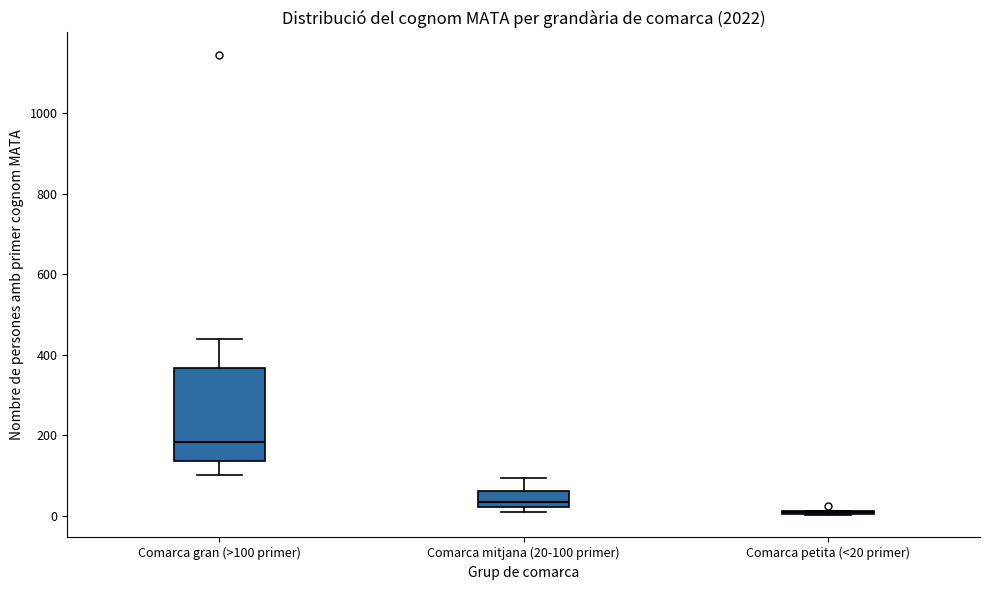

Reading left to right, transcribe this box plot: for each box, give where its median line is, the range the box spans, and where its two whiskers end, as read against the y-axis. The values are not printed on the chart, so give them approximately, as read against the axis.

Comarca gran (>100 primer): median 180, box 140 to 360, whiskers 100 to 440
Comarca mitjana (20-100 primer): median 40, box 20 to 60, whiskers 20 (just below the box's lower edge) to 100
Comarca petita (<20 primer): box collapsed to a line at 0, whiskers 0 to 20